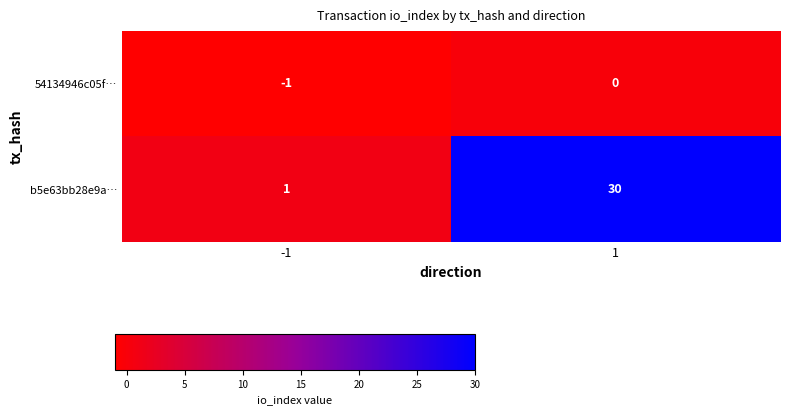

What is the sum of all b5e63bb28e9a… values?

31